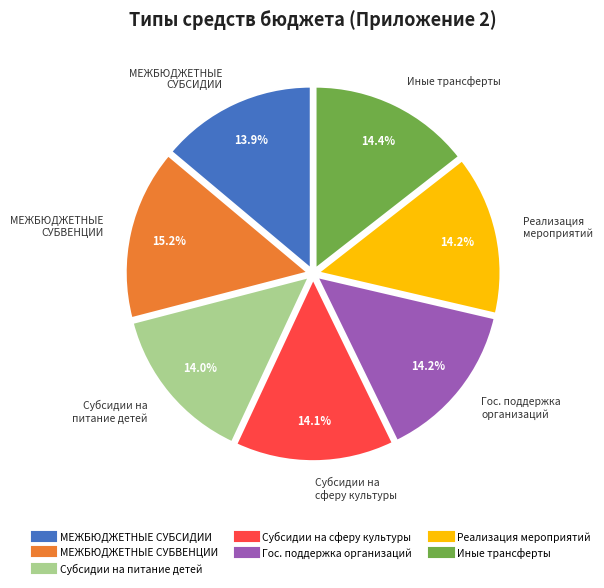

How many slices are in this pie chart?

7